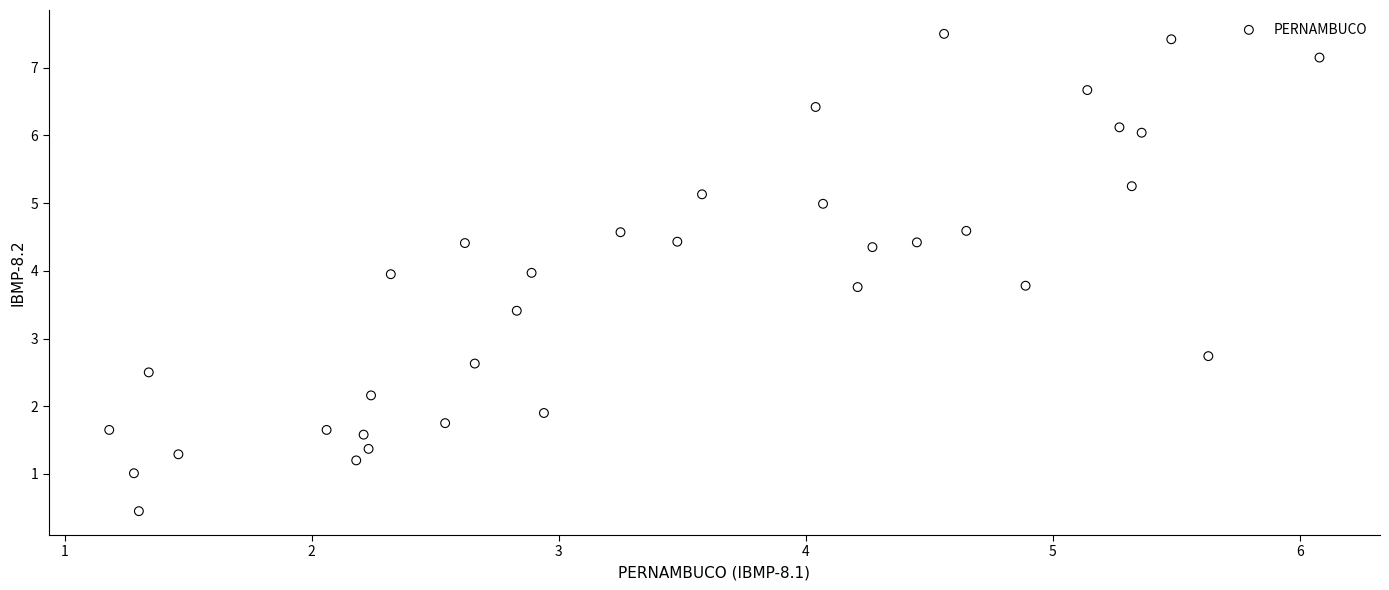

What Y value in the scatter plot is closest to 3?

2.7